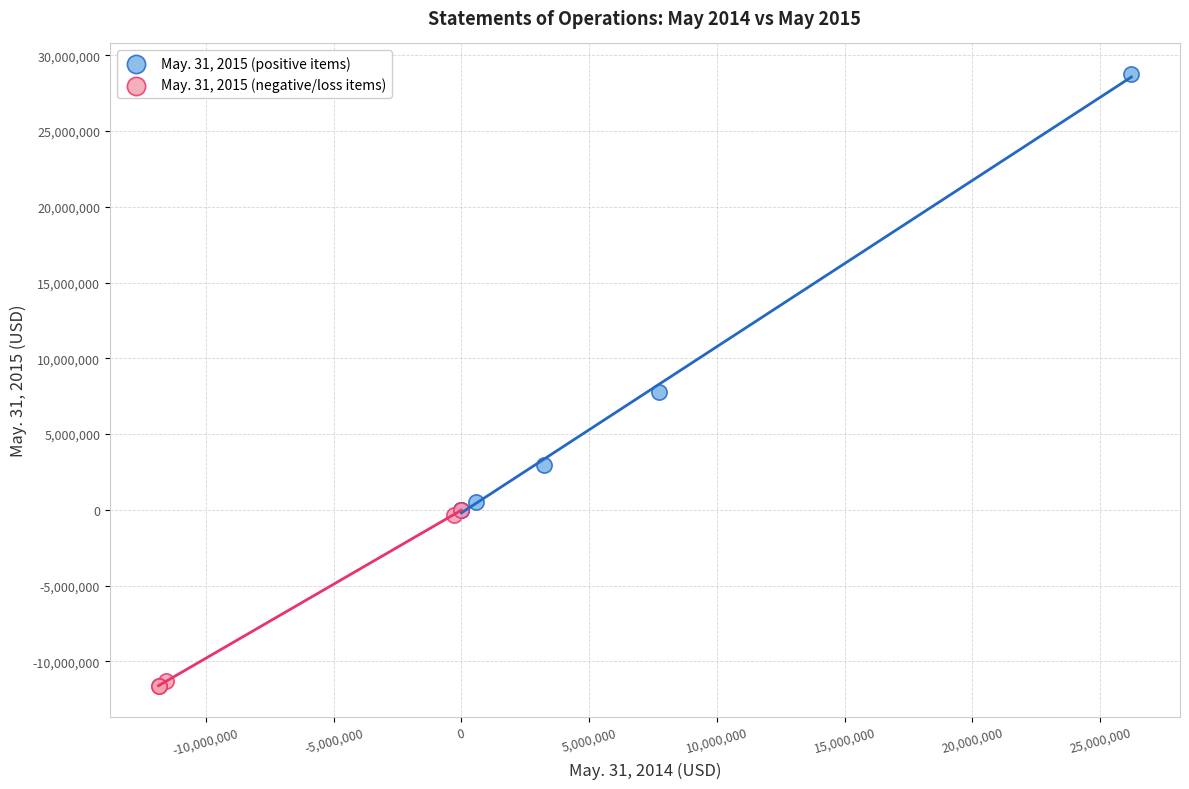

Which series has the largest Y range (max minus min)?

May. 31, 2015 (positive items)